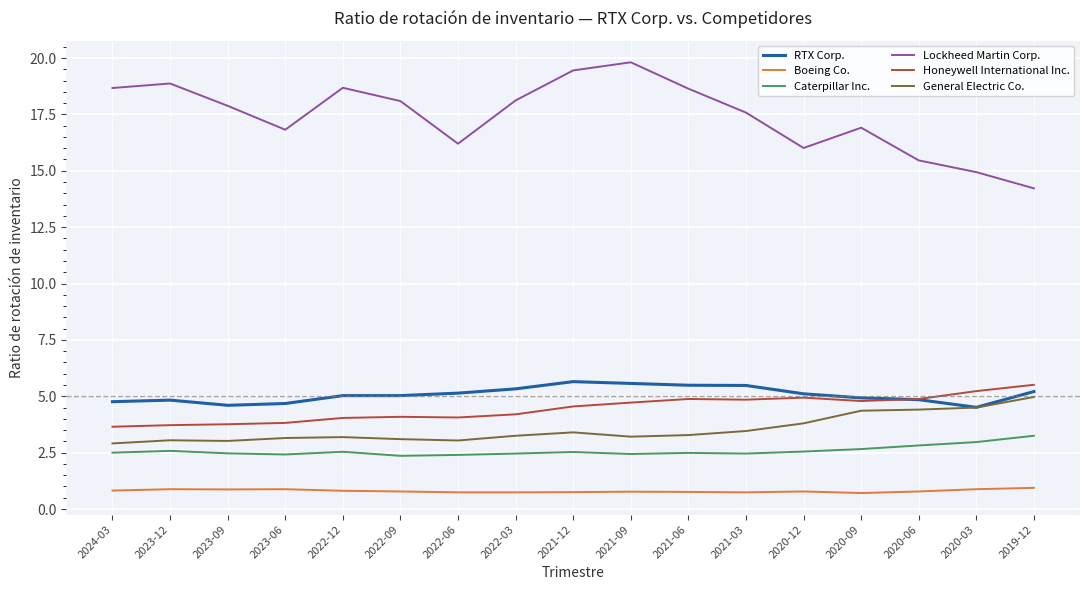

Which series has the widest spread of values?

Lockheed Martin Corp.